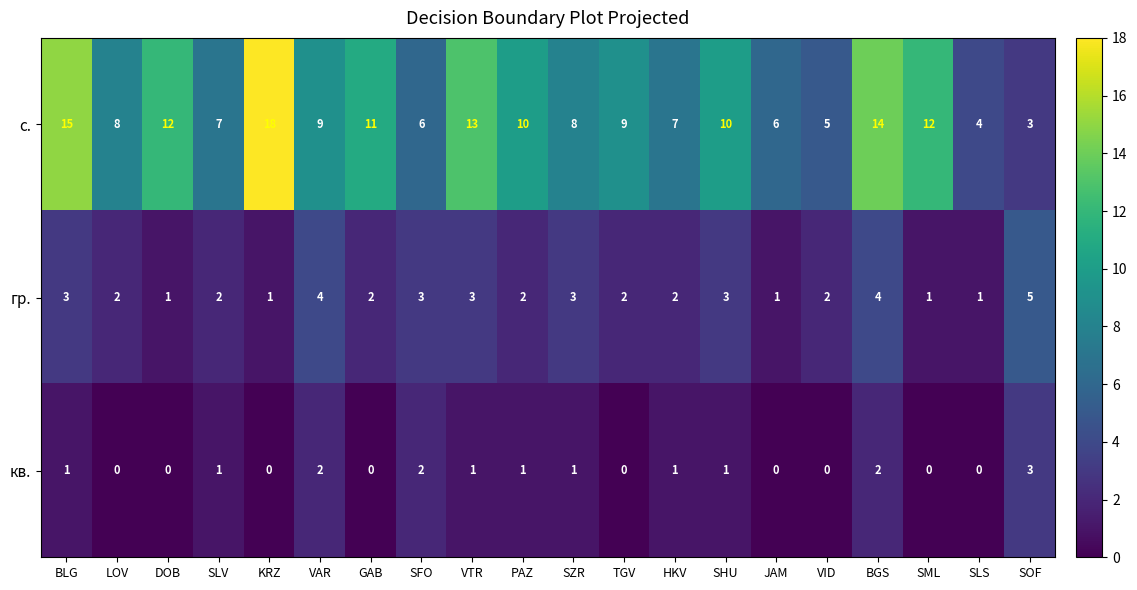

What is the total value across all series at PAZ?

13